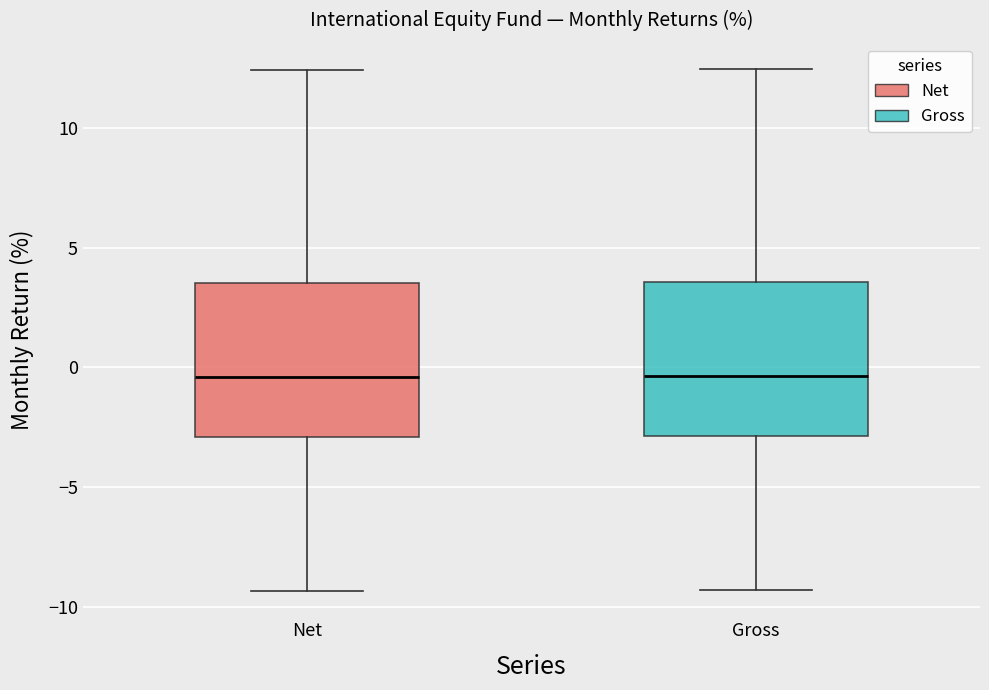

Where does the median line of the box for Net sit on the y-axis? The values are not printed on the chart, so give them approximately, as read against the axis.

-0.5